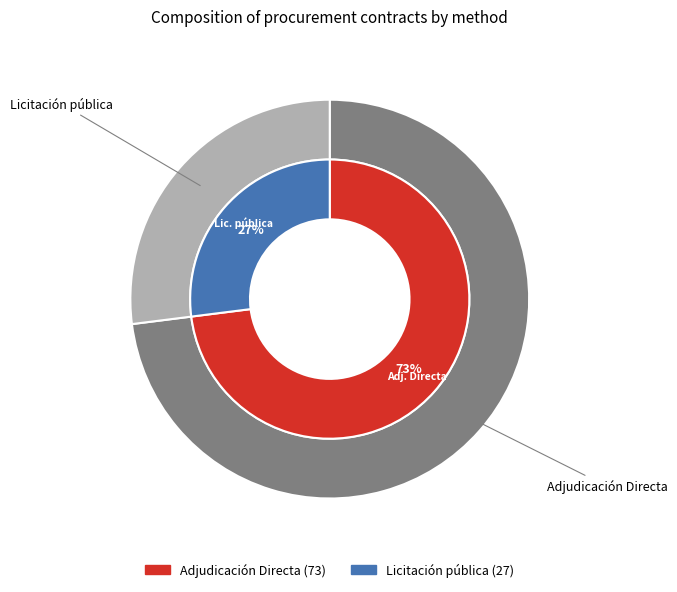

Is it true that Licitación pública is 27% of the pie?

True